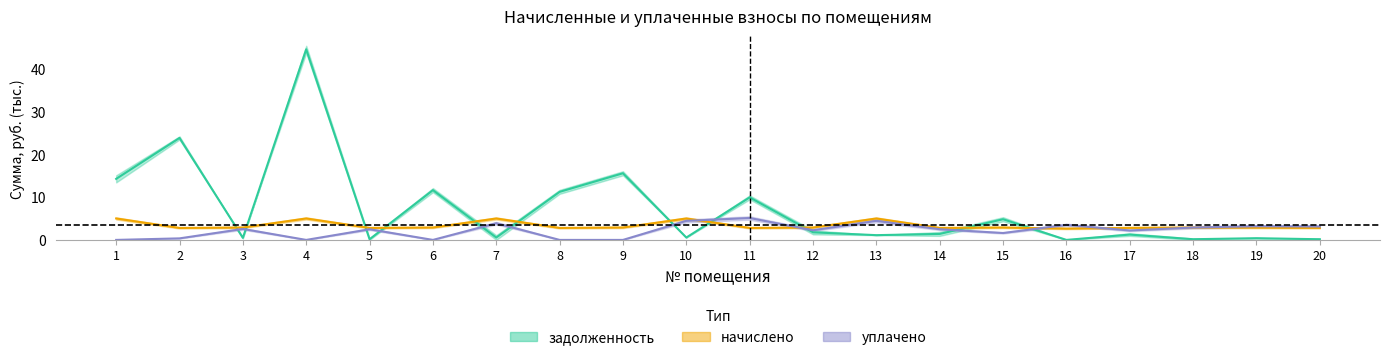

How many lines are shown in the chart?

3